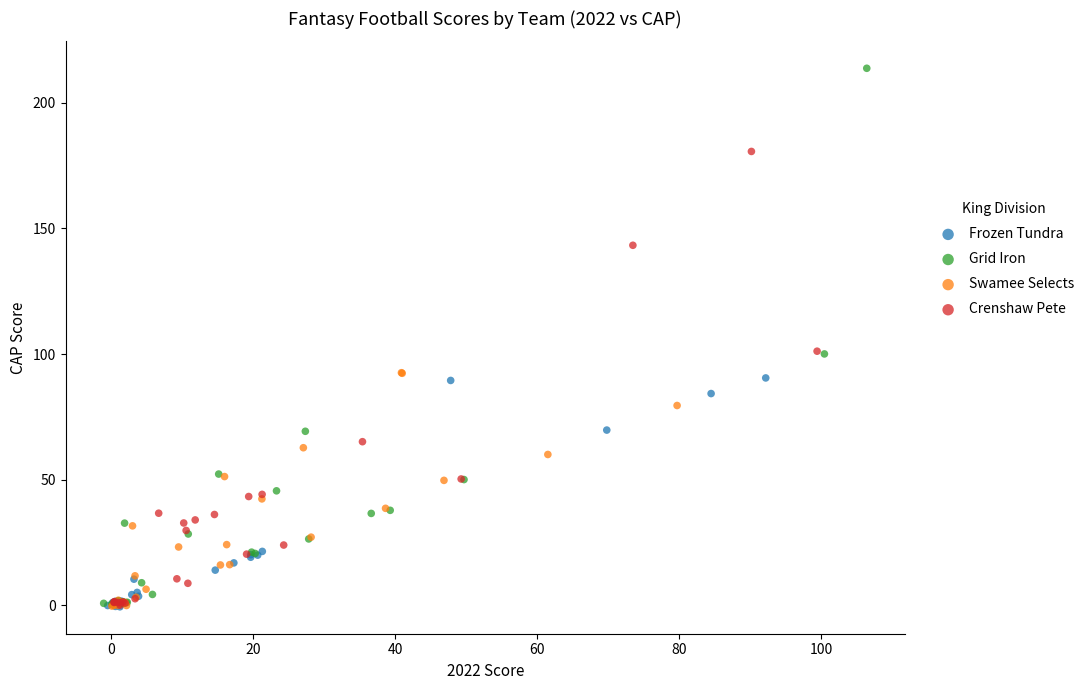

Which series has the widest spread of Y values?

Grid Iron